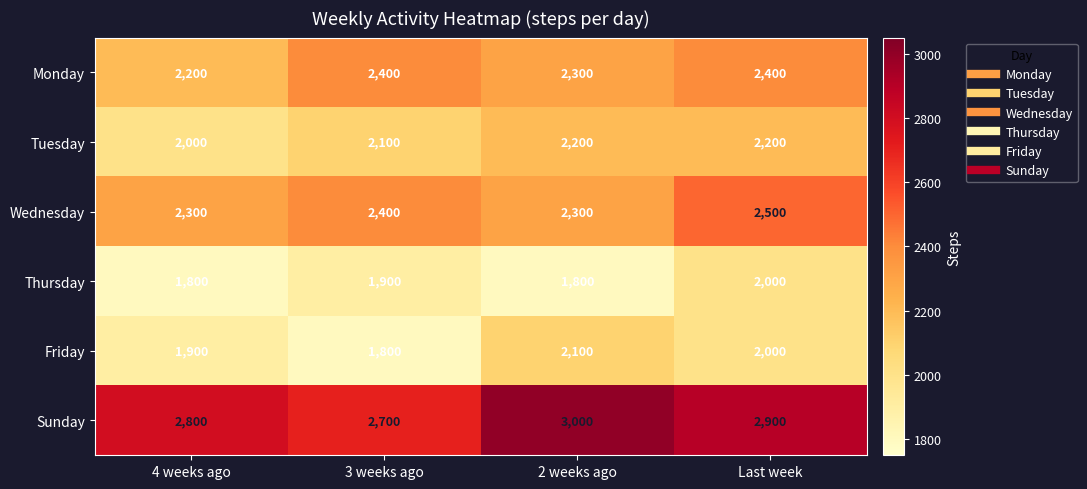

What is the difference between the highest and lowest values at 3 weeks ago?

900